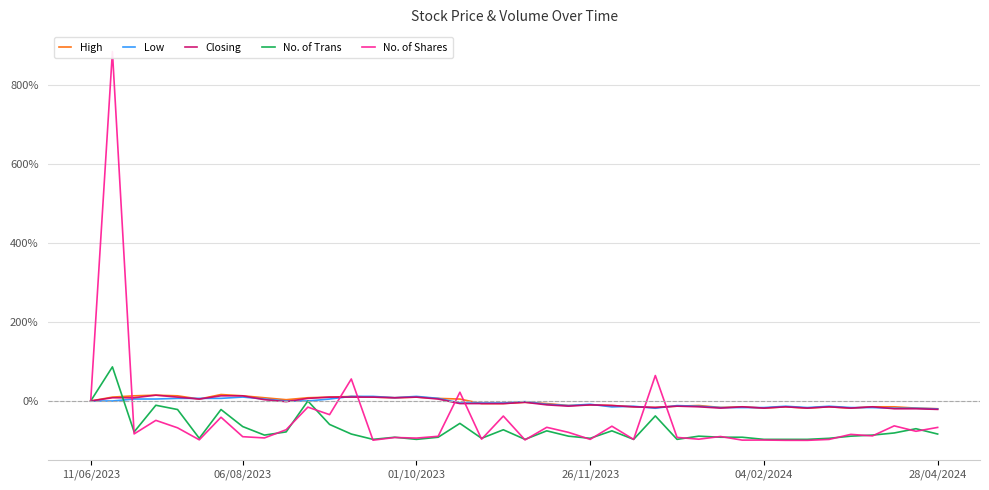

What is the sum of all High values?

-127.9